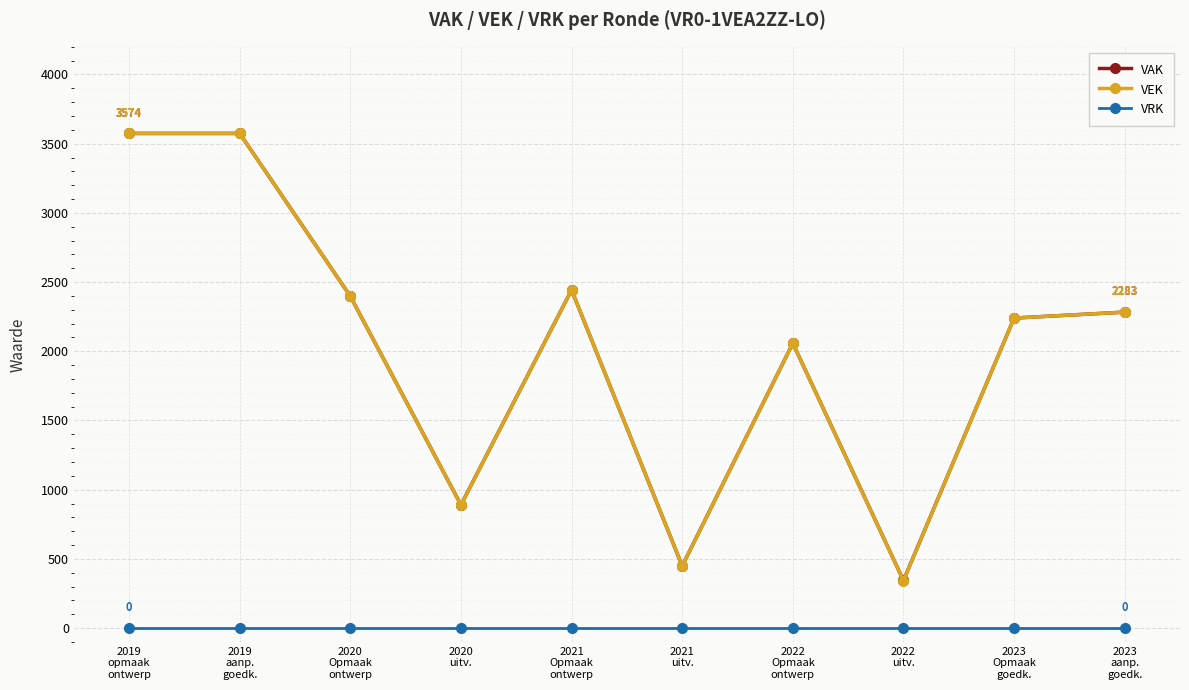

What is the spread (max minus min) of values at 2020
uitv.?

890